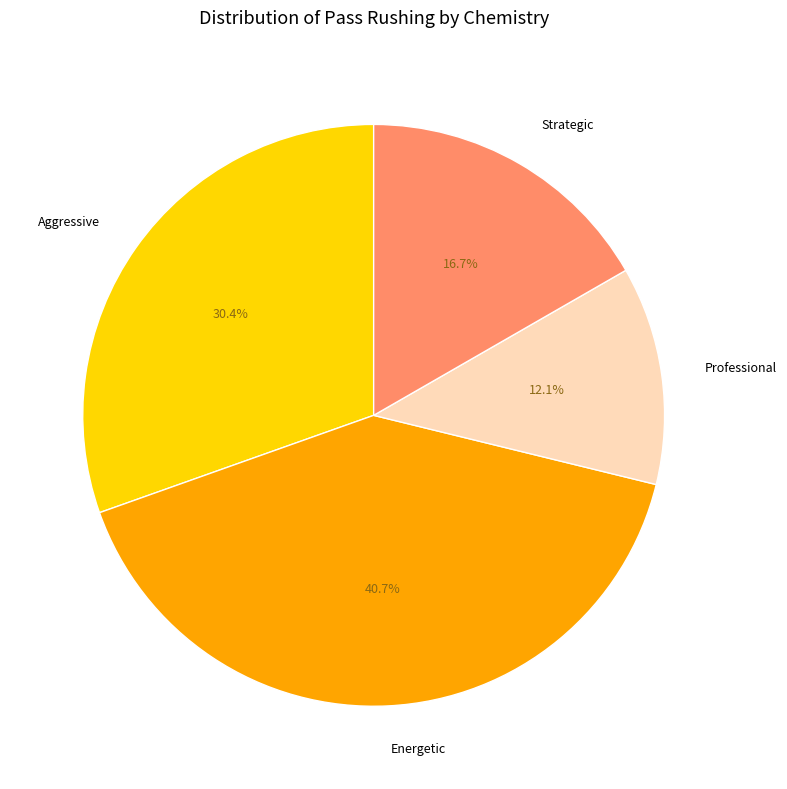

Which has a higher value, Aggressive or Strategic?

Aggressive